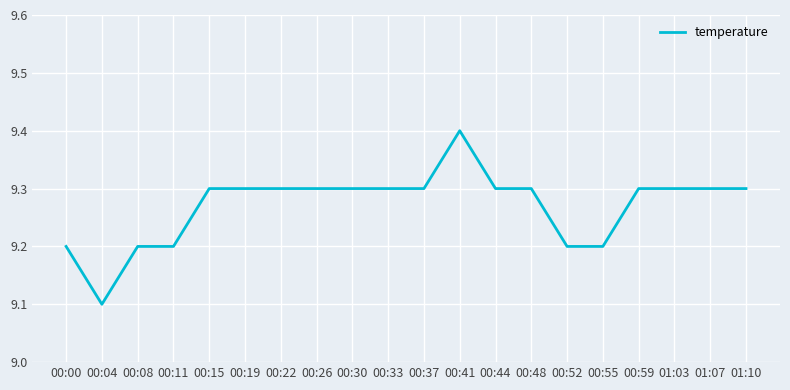

What is the difference between the maximum and minimum values?

0.3